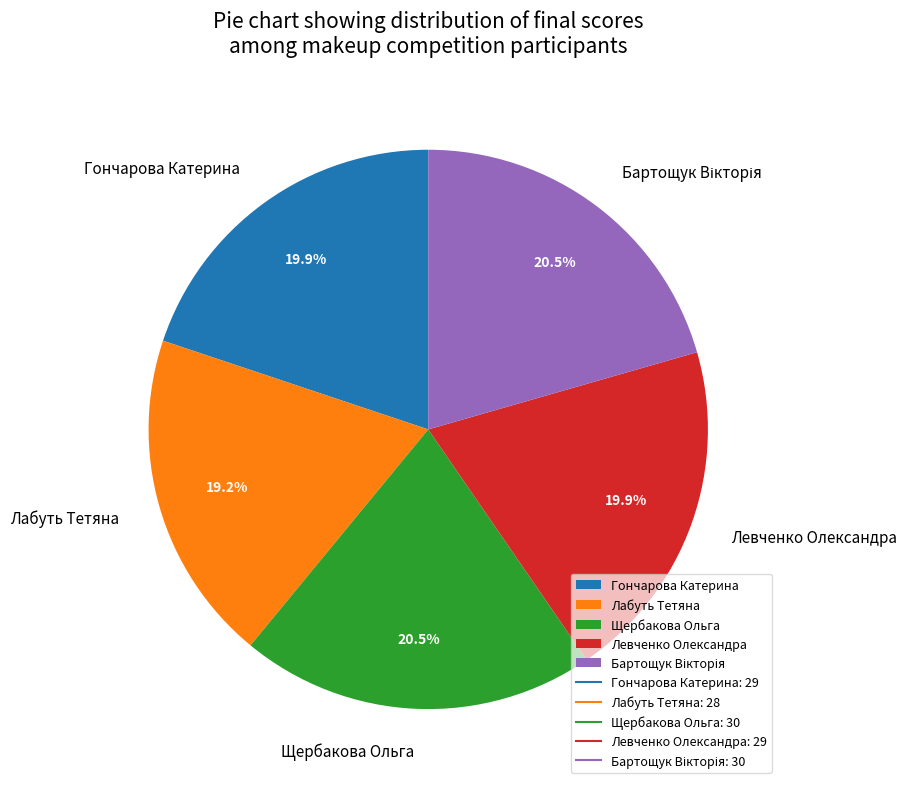

To the nearest percent, what is the average slice percentage?

20%